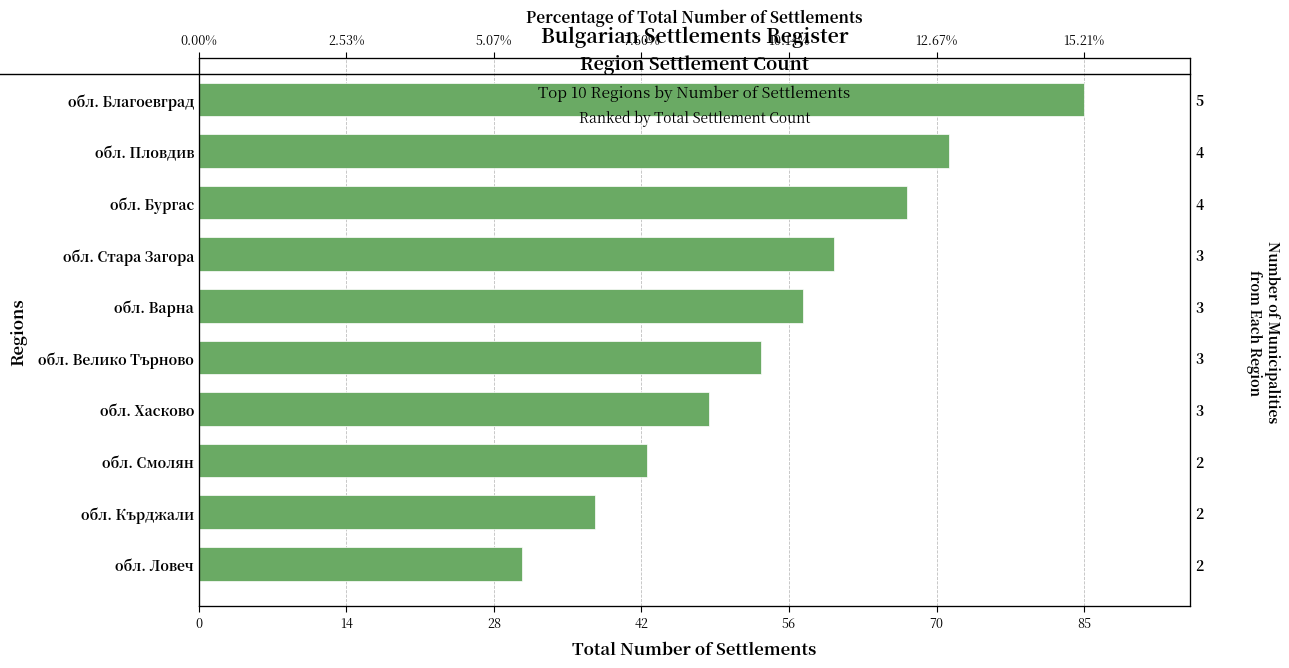

Count the number of data series in this chart.

1